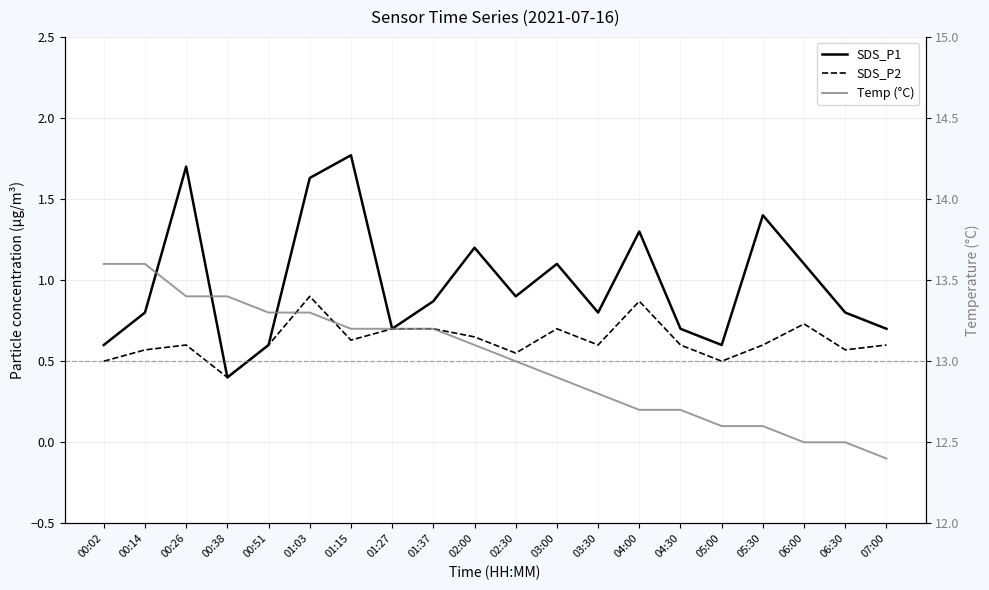

True or false: SDS_P2 has more than 1 points higher than both neighbors.

True